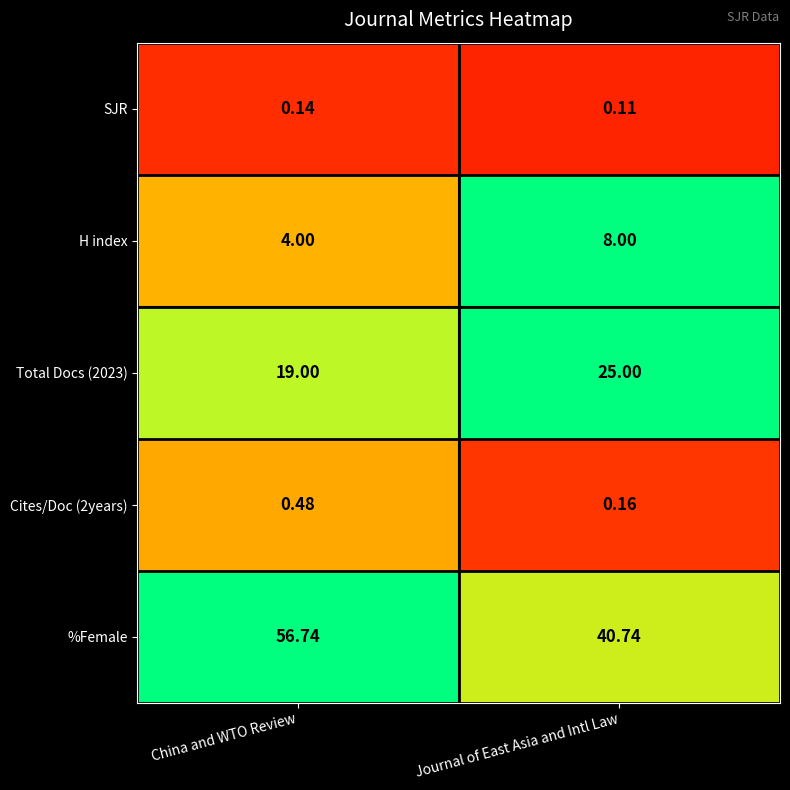

Rank the categories by SJR value from highest to lowest.

China and WTO Review, Journal of East Asia and Intl Law